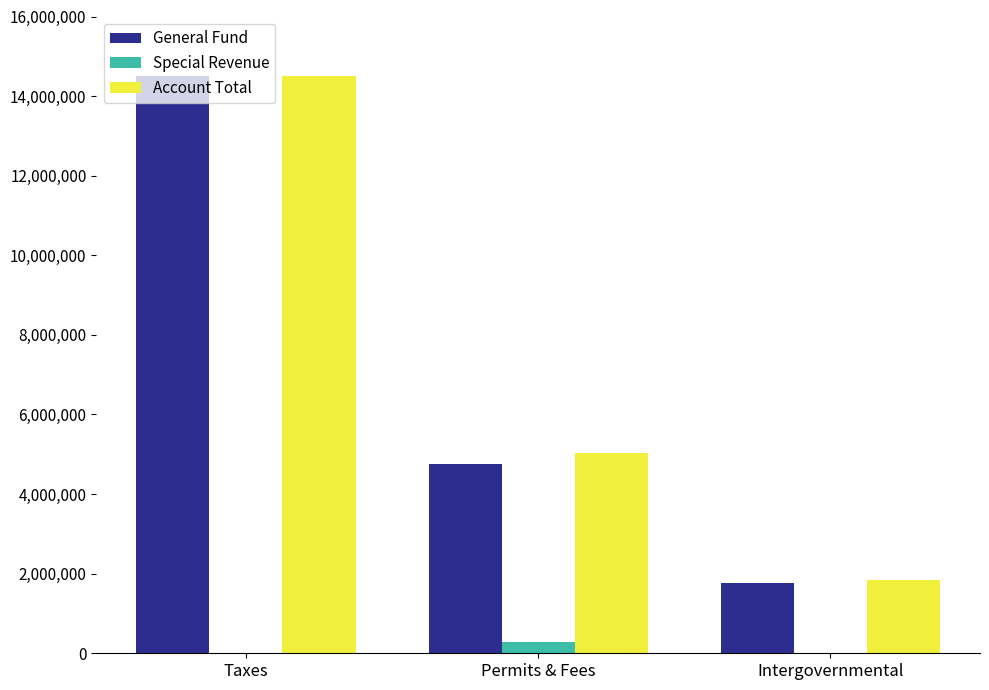

How many groups of bars are there?

3